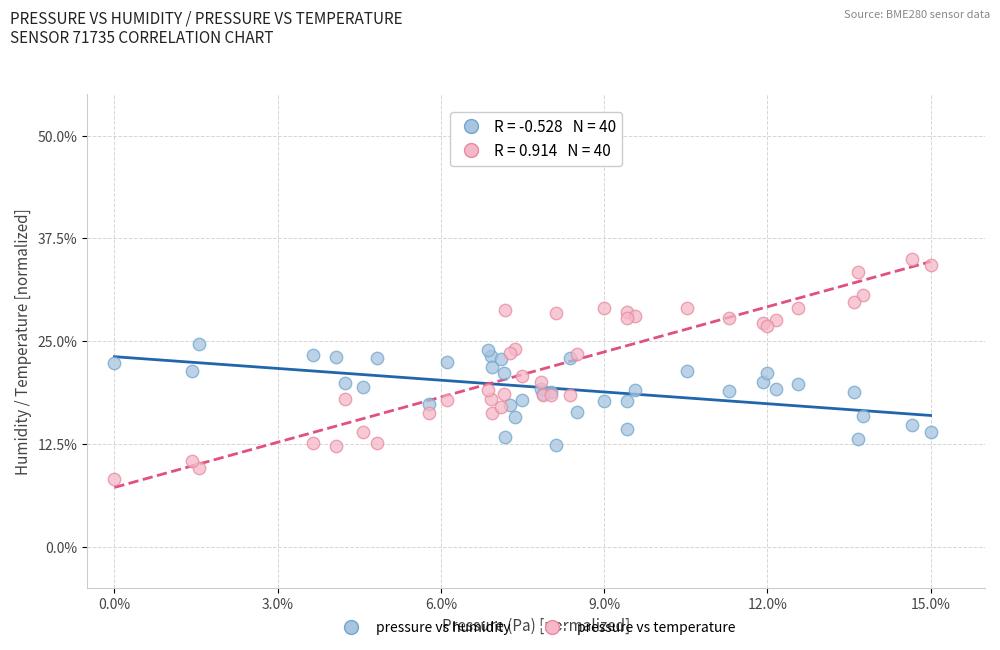

Which series reaches the maximum Y coordinate?

pressure vs temperature